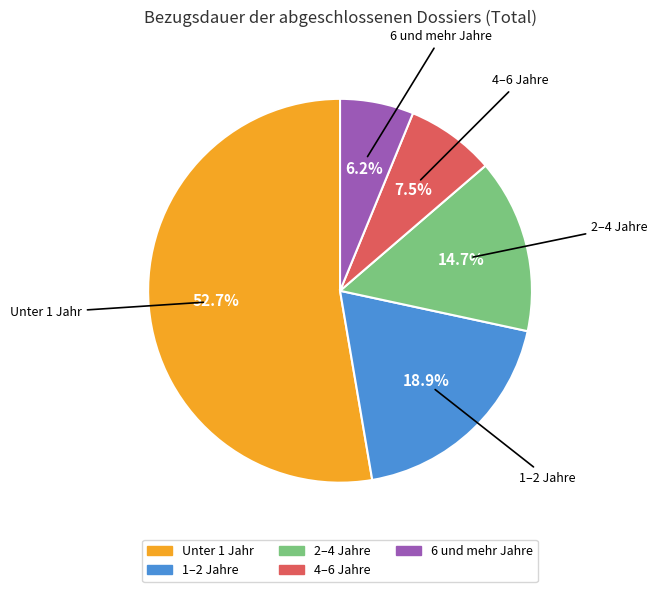

Is there any slice that represents more than half of the pie?

Yes